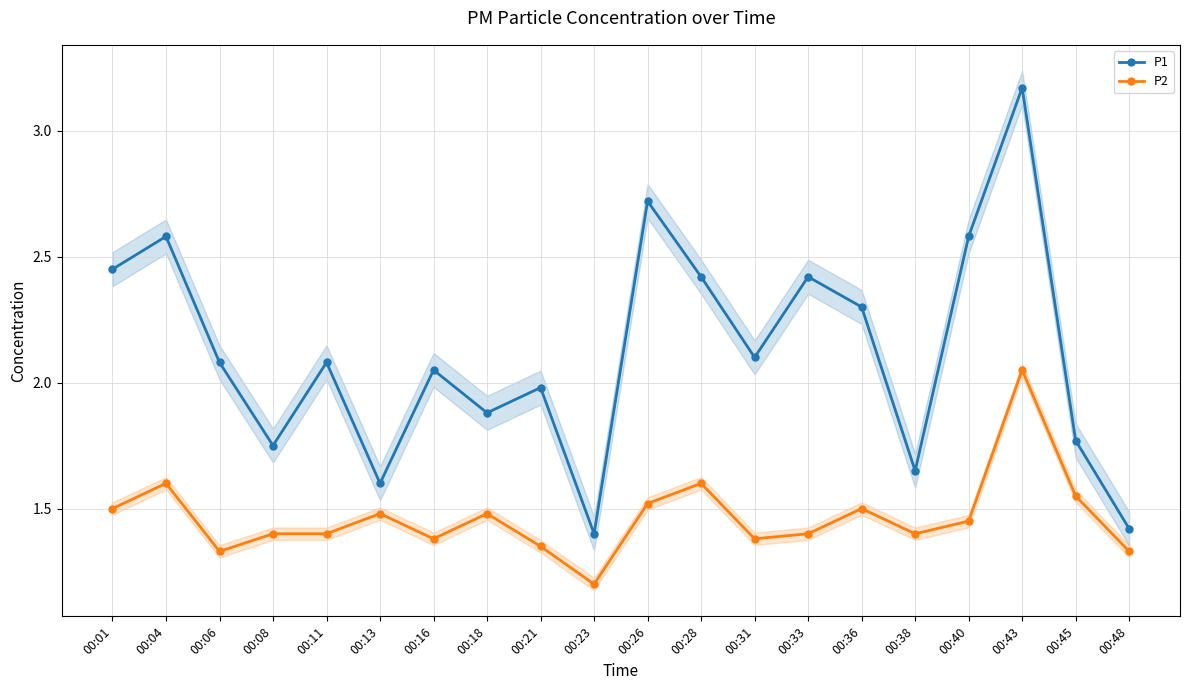

Rank the series by their average value, from lowest to highest.

P2, P1